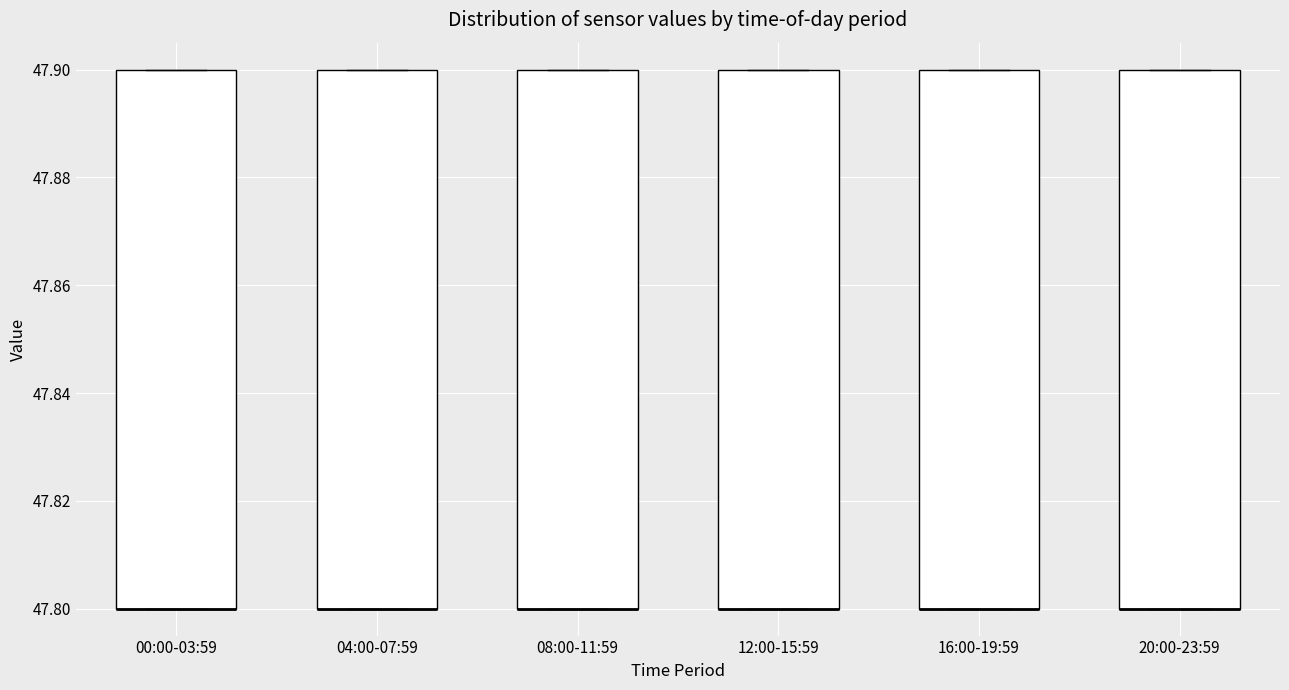

Reading left to right, read every box against the y-axis: the position of its median line, the range the box covers, and the ends of its whiskers. The values are not printed on the chart, so give them approximately, as read against the axis.

00:00-03:59: median 47.8 (drawn on the box's lower edge), box 47.8 to 47.9, whiskers 47.8 to 47.9
04:00-07:59: median 47.8 (drawn on the box's lower edge), box 47.8 to 47.9, whiskers 47.8 to 47.9
08:00-11:59: median 47.8 (drawn on the box's lower edge), box 47.8 to 47.9, whiskers 47.8 to 47.9
12:00-15:59: median 47.8 (drawn on the box's lower edge), box 47.8 to 47.9, whiskers 47.8 to 47.9
16:00-19:59: median 47.8 (drawn on the box's lower edge), box 47.8 to 47.9, whiskers 47.8 to 47.9
20:00-23:59: median 47.8 (drawn on the box's lower edge), box 47.8 to 47.9, whiskers 47.8 to 47.9